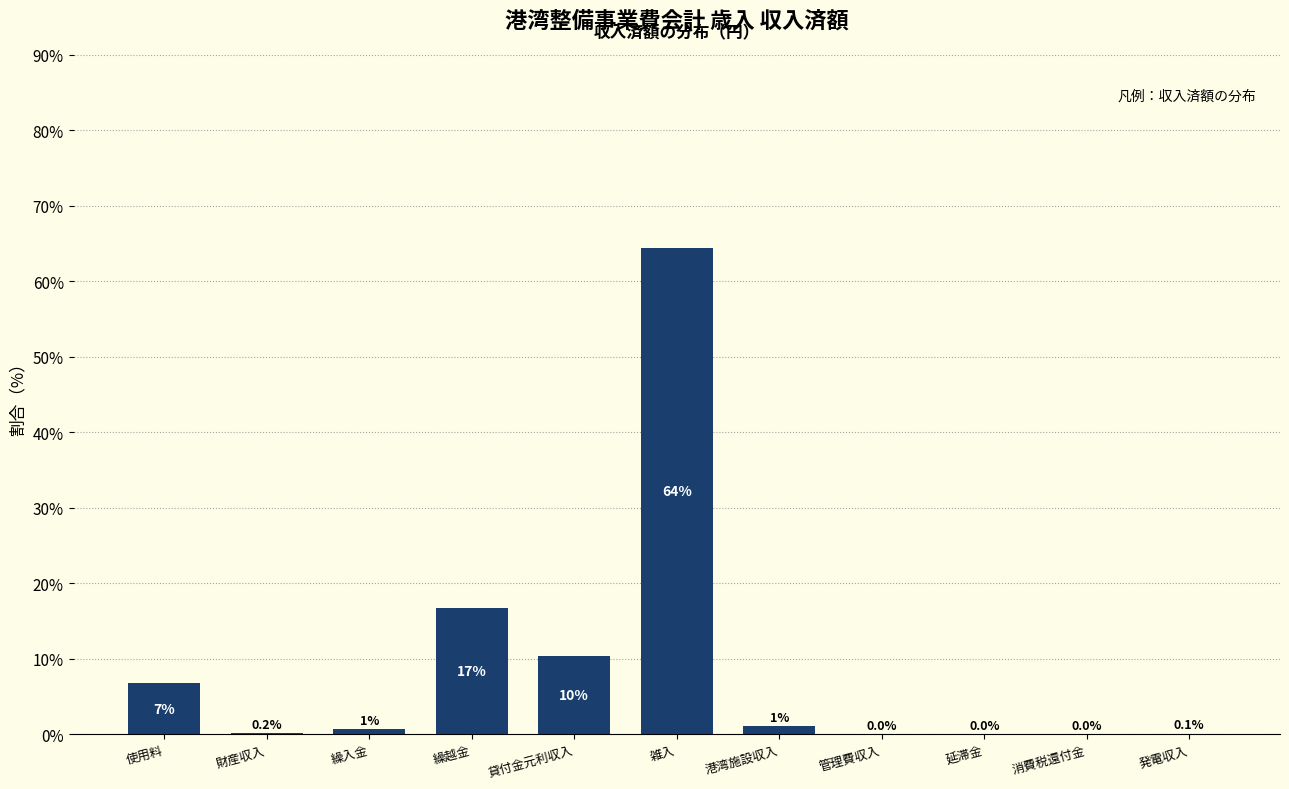

At which label is the value closest to 32?

繰越金